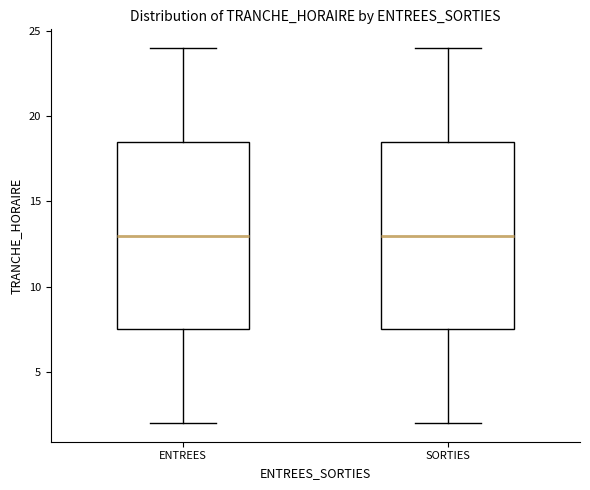

Reading left to right, transcribe this box plot: for each box, give where its median line is, the range the box spans, and where its two whiskers end, as read against the y-axis. The values are not printed on the chart, so give them approximately, as read against the axis.

ENTREES: median 13.0, box 7.5 to 18.5, whiskers 2.0 to 24.0
SORTIES: median 13.0, box 7.5 to 18.5, whiskers 2.0 to 24.0